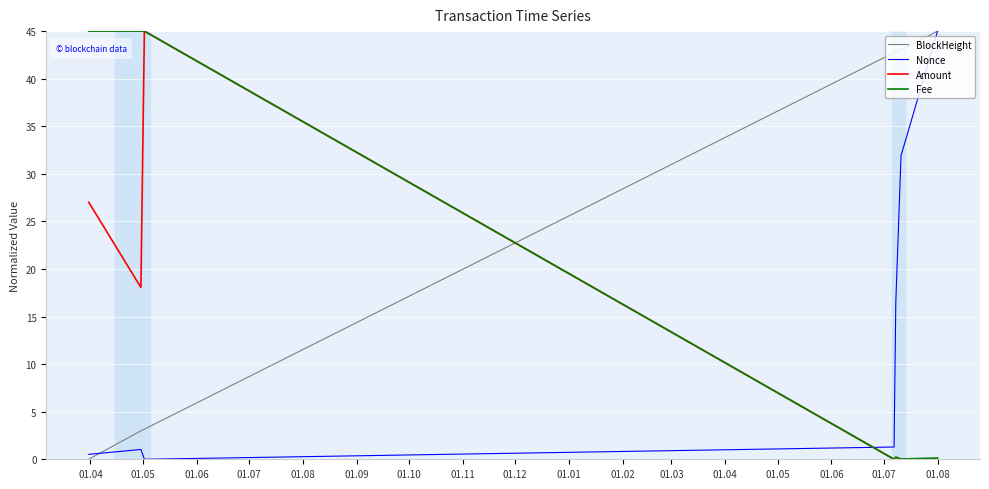

Which series has the largest total across all categories?

BlockHeight